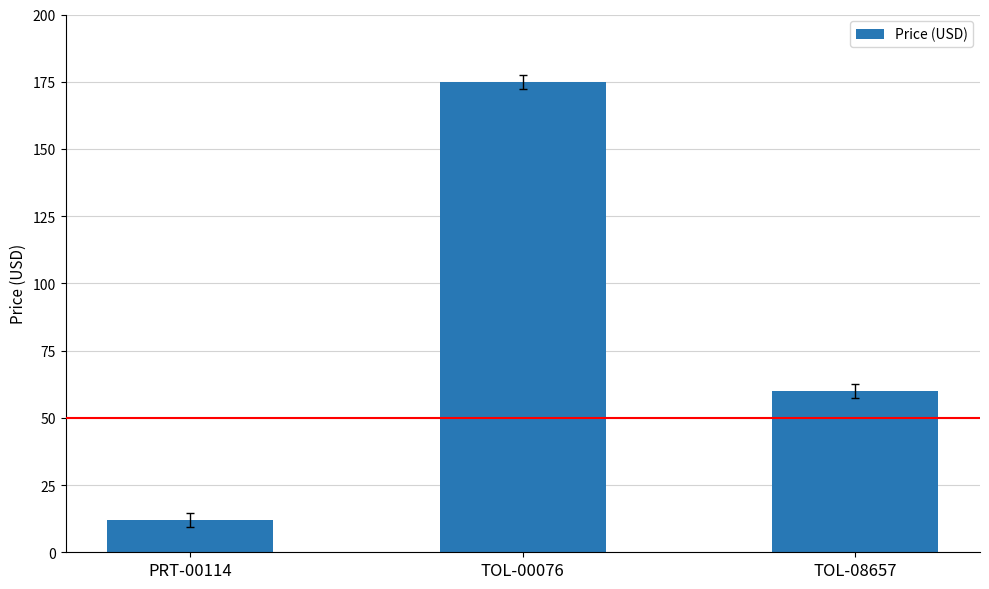

What is the value of the 3rd bar from the left?

60.0